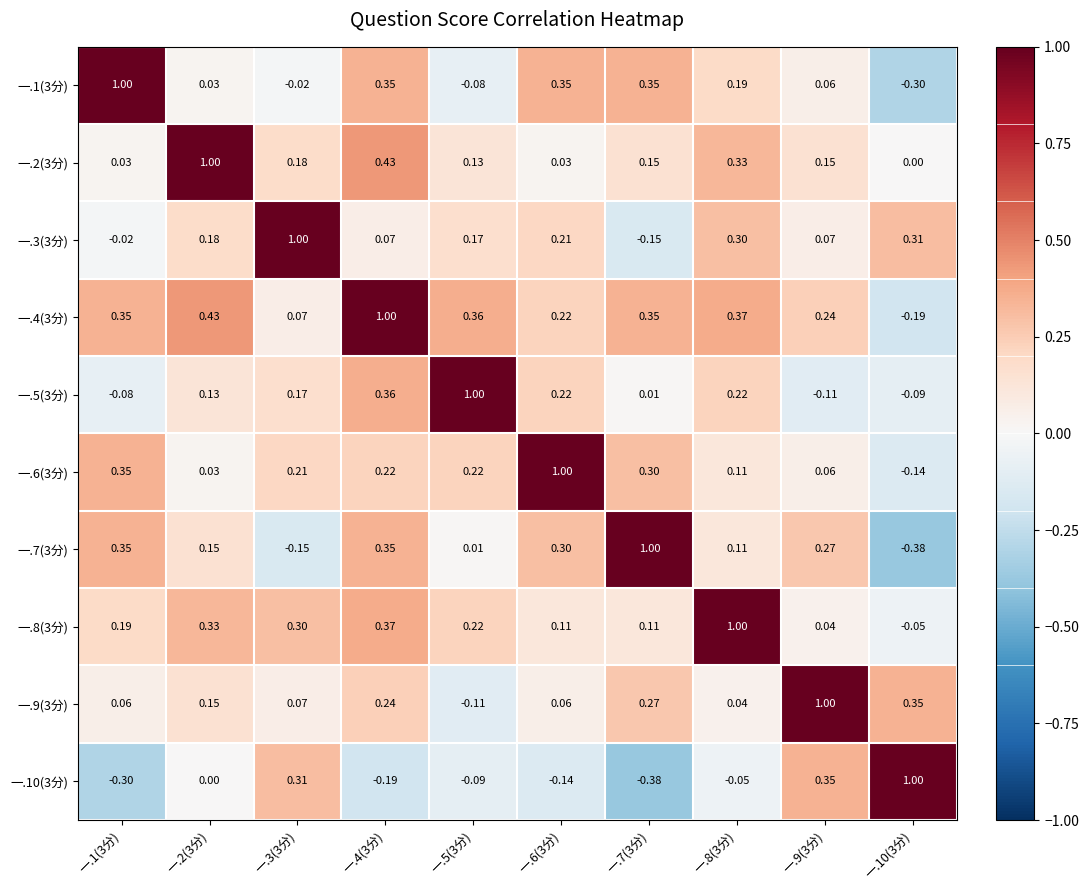

Between 一.6(3分) and 一.10(3分), which series saw the biggest shift?

一.6(3分)